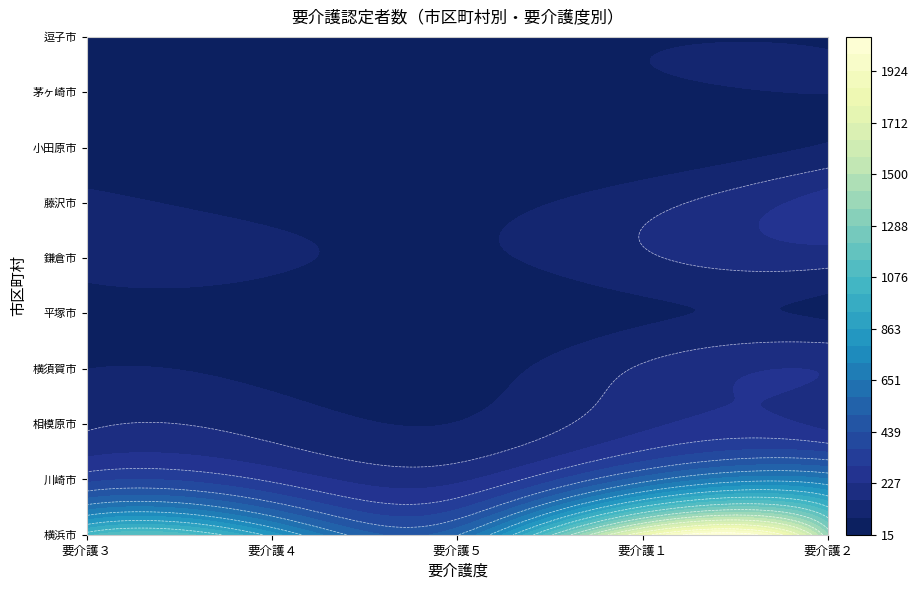

List the labels in order of 藤沢市 value, largest first.

要介護２, 要介護１, 要介護３, 要介護４, 要介護５